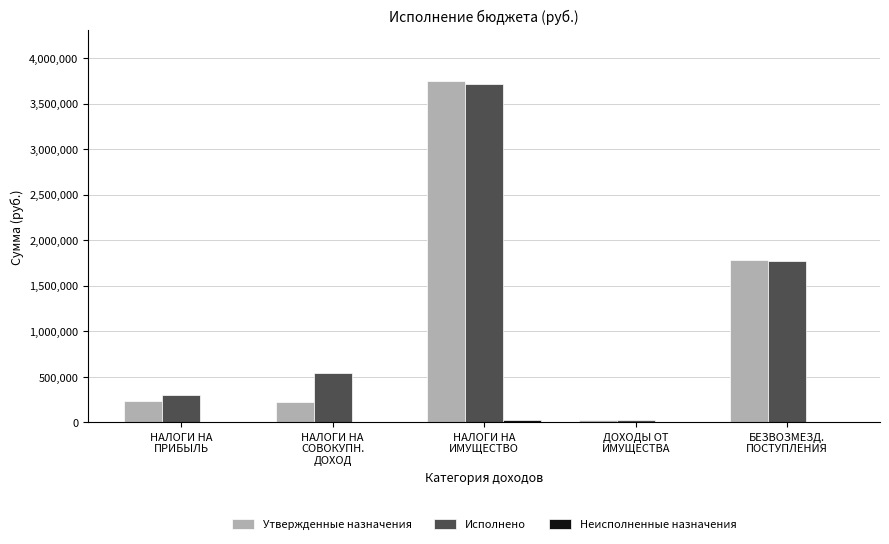

Where is Утвержденные назначения nearest to the value 1885757?

БЕЗВОЗМЕЗД.
ПОСТУПЛЕНИЯ